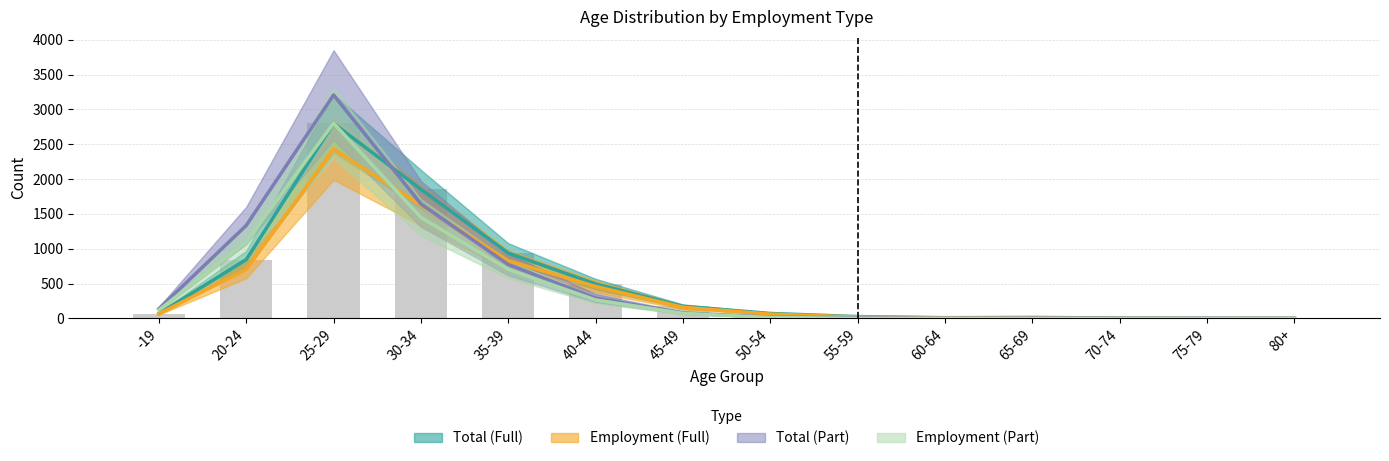

True or false: Employment (Full) has a value of 258 at 40-44.

False